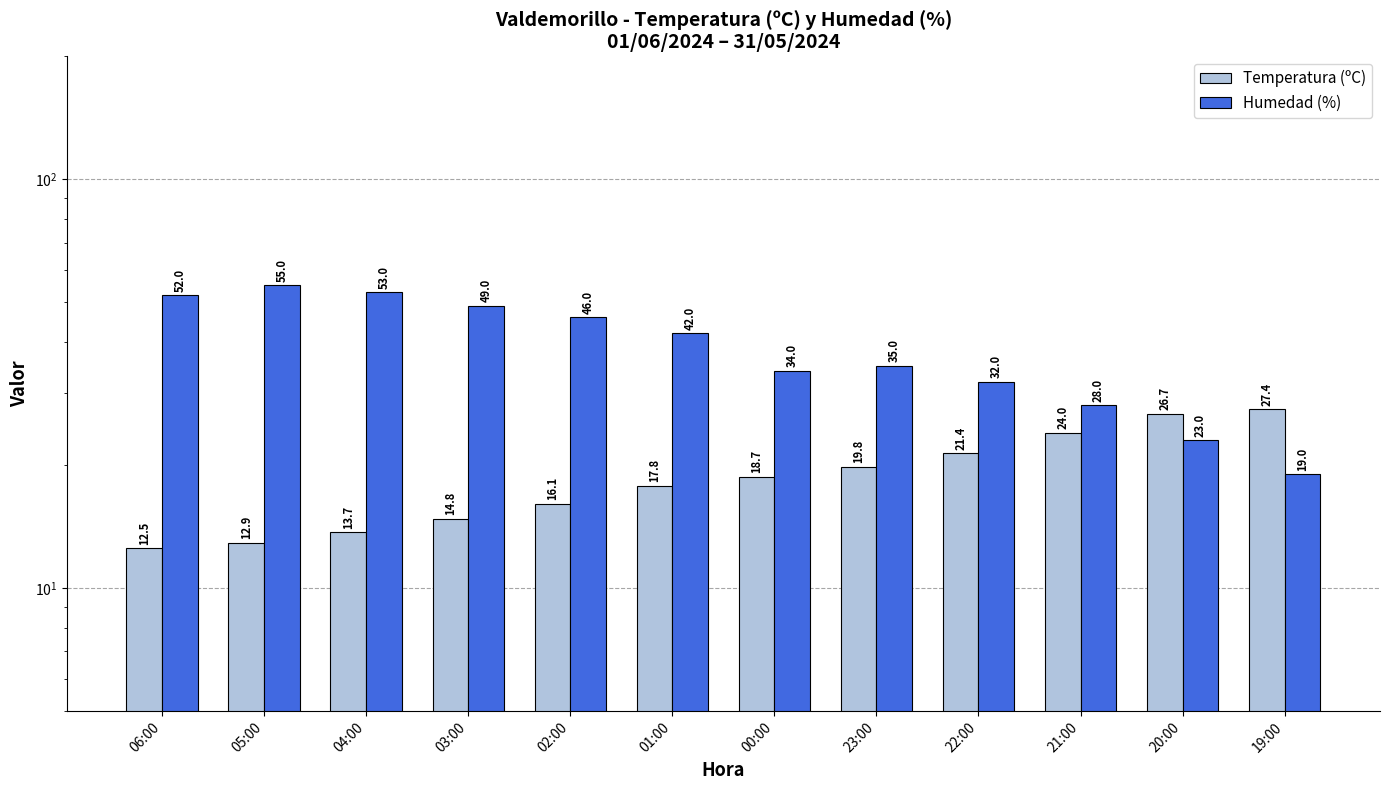

How many bars are there in total?

24